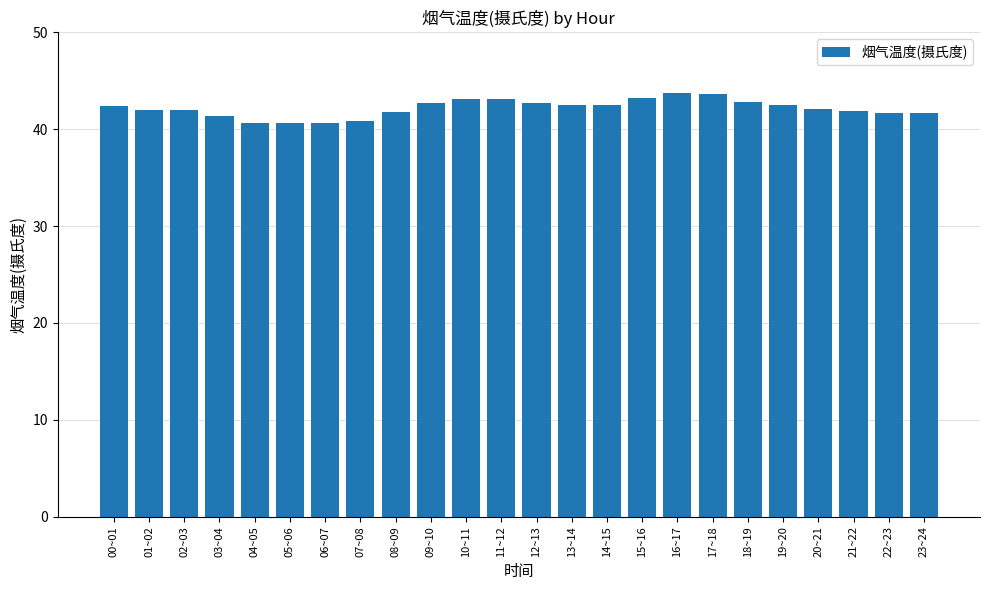

What is the change in value from 15~16 to 22~23?

-1.6